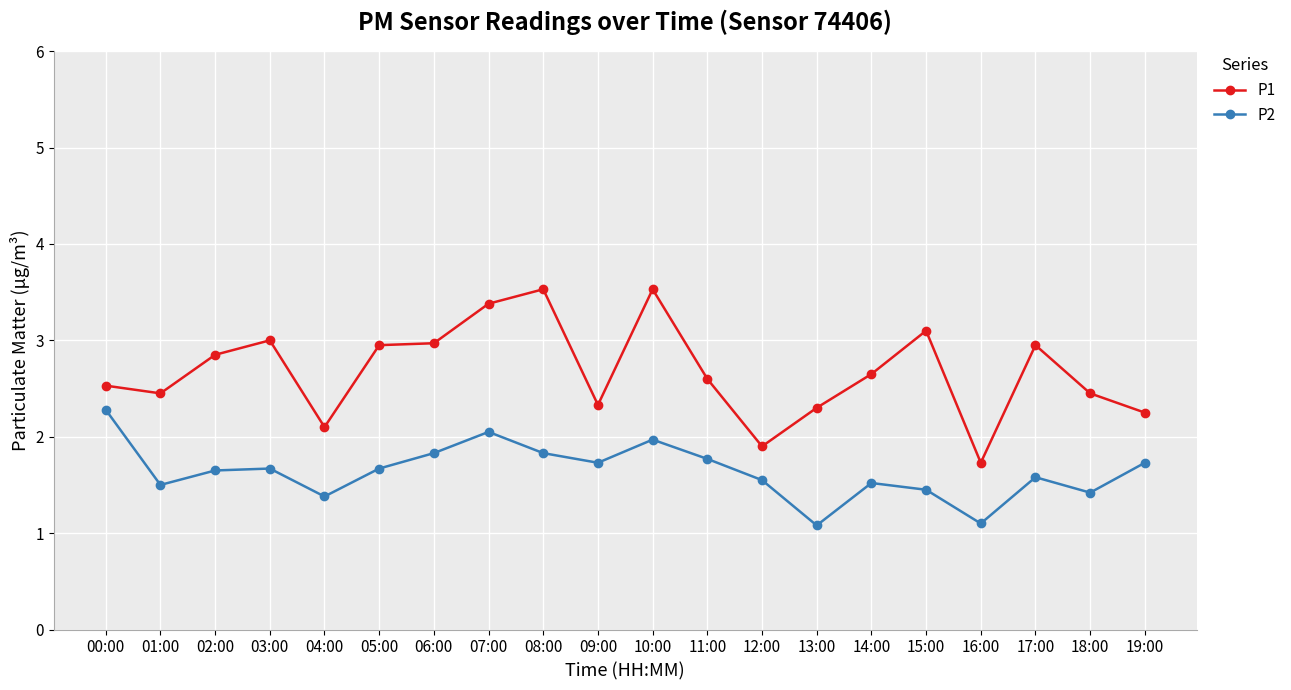

Count the number of data series in this chart.

2